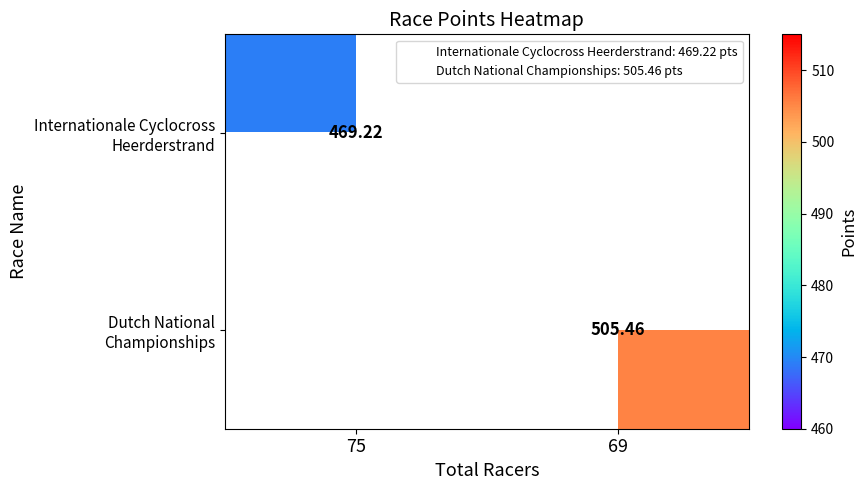

At which label does Dutch National Championships first exceed 505?

69